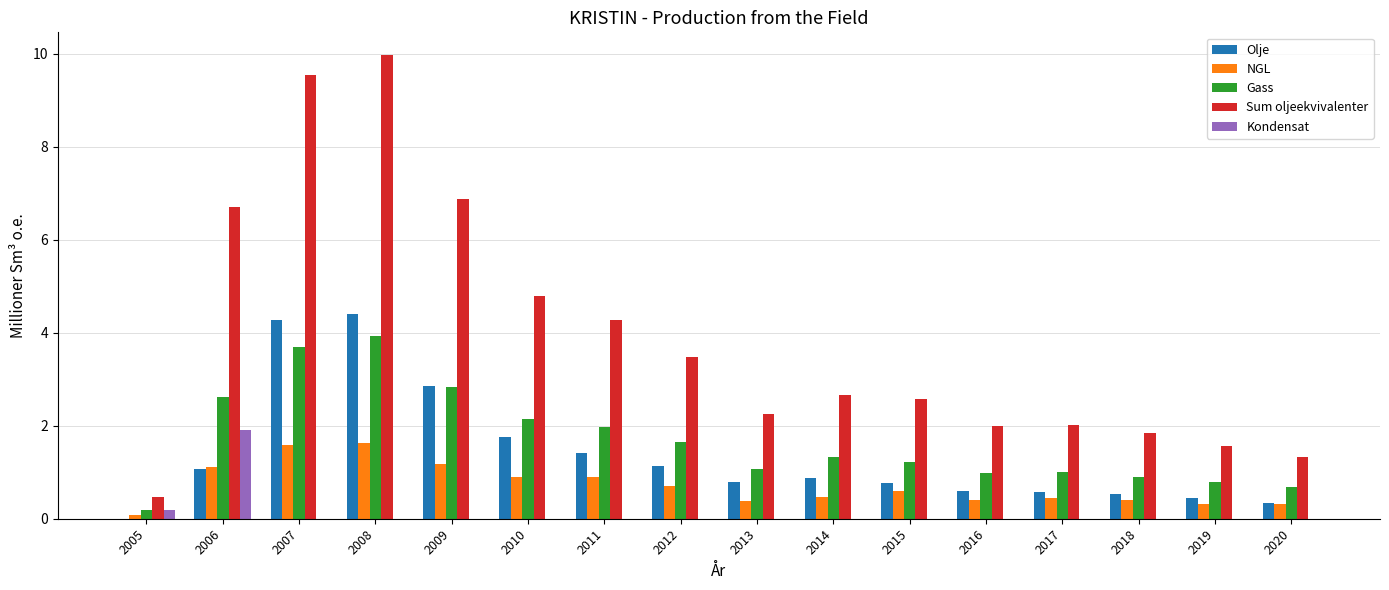

Is the value of Kondensat at 2018 greater than the value of Gass at 2014?

No